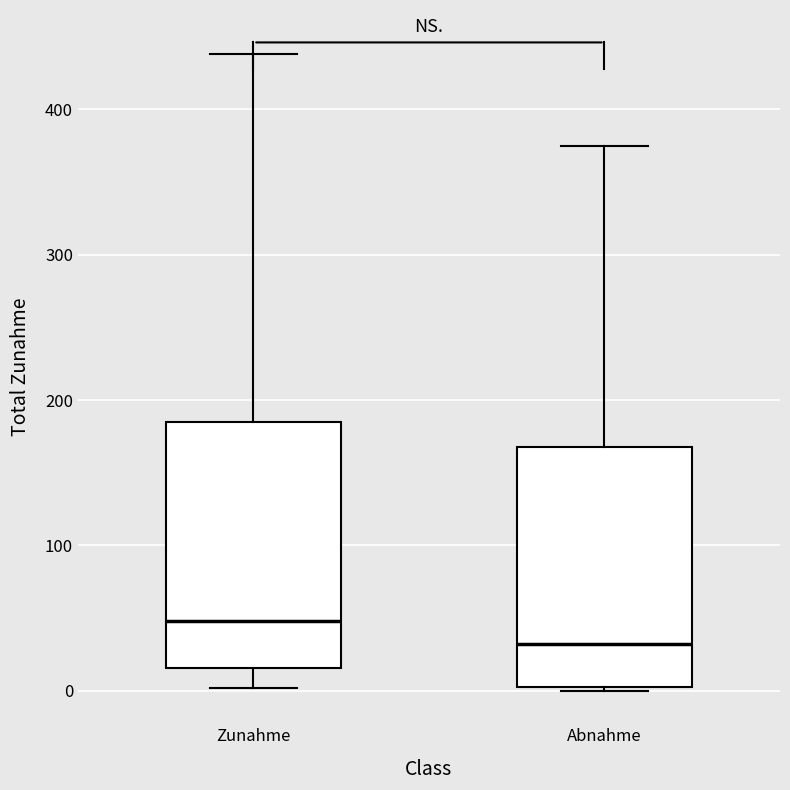

Reading left to right, transcribe this box plot: for each box, give where its median line is, the range the box spans, and where its two whiskers end, as read against the y-axis. The values are not printed on the chart, so give them approximately, as read against the axis.

Zunahme: median 50, box 20 to 190, whiskers 0 to 440
Abnahme: median 30, box 0 to 170, whiskers 0 to 380